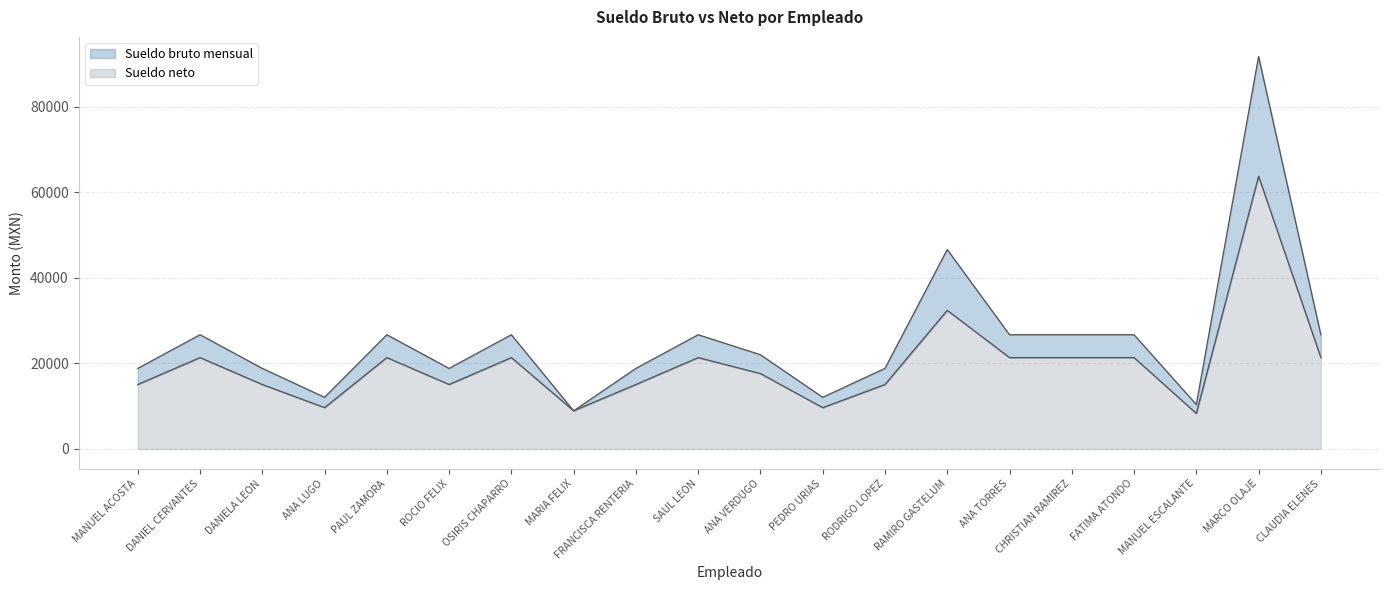

What is the difference between the Sueldo neto values at ANA LUGO and FATIMA ATONDO?

11695.7